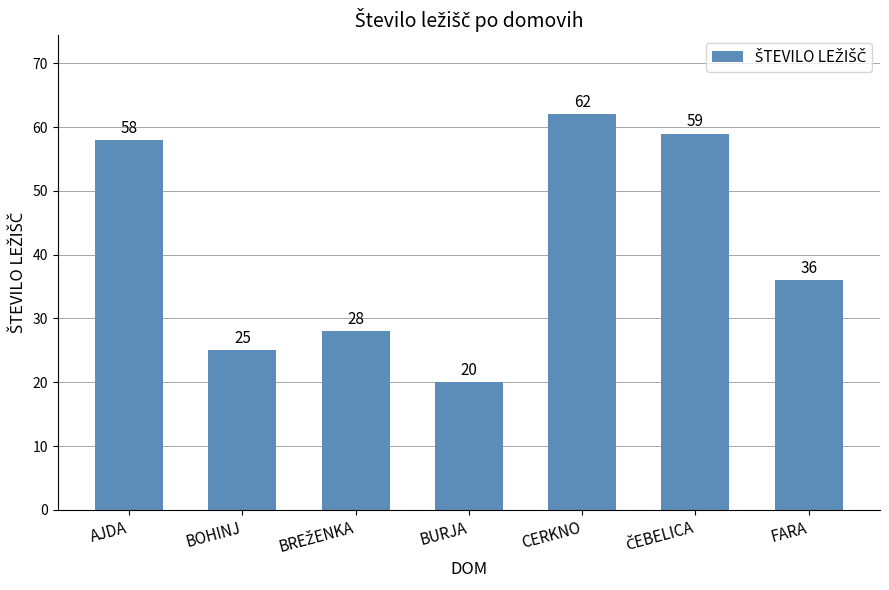

Reading left to right, list all the values displayed in this chart.

58	25	28	20	62	59	36